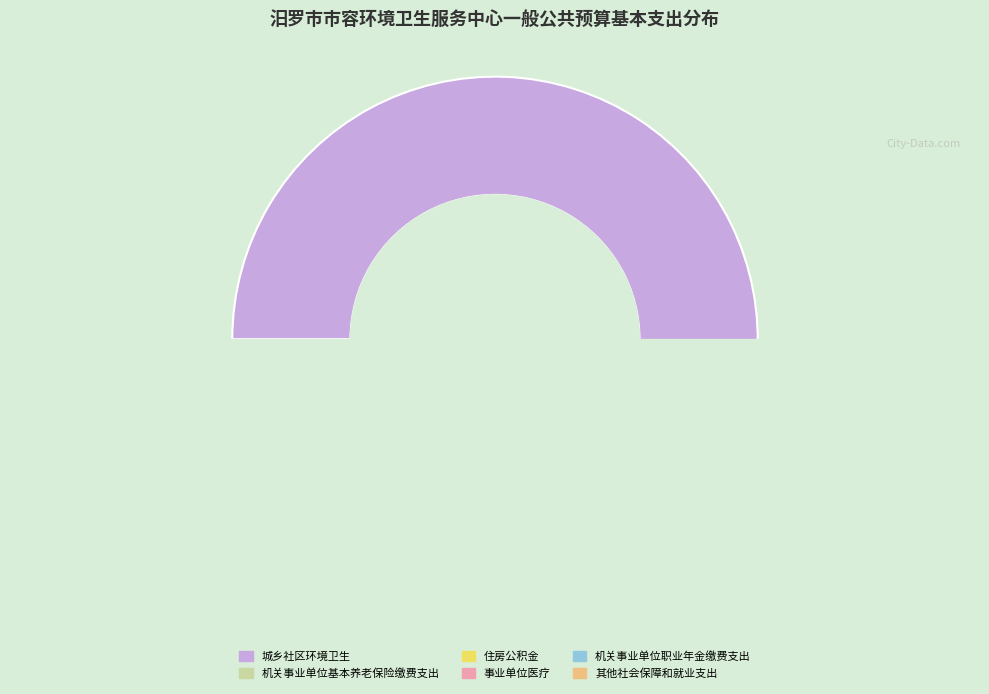

Does 城乡社区环境卫生 represent more than half of the total?

Yes